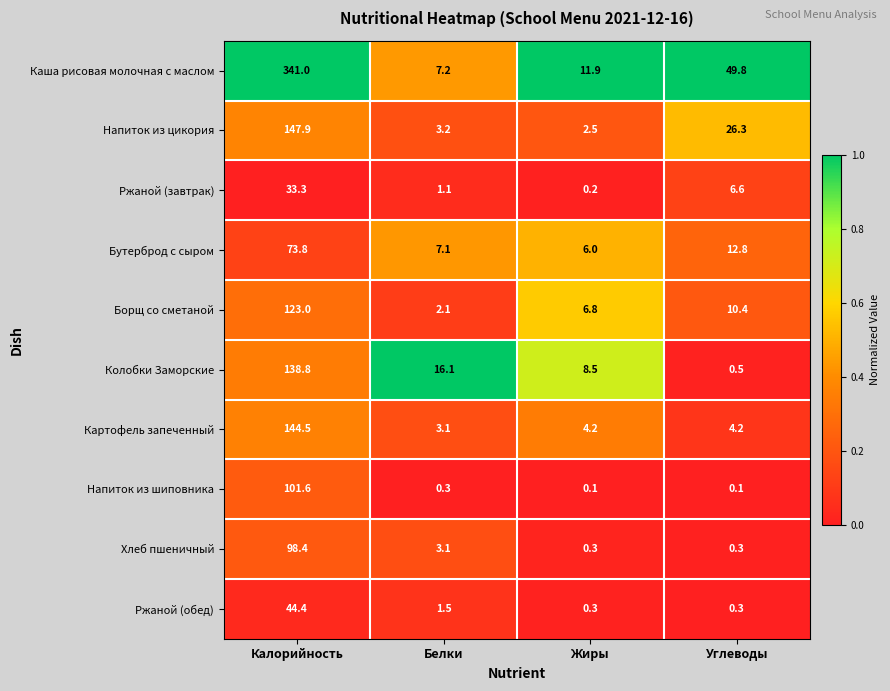

What is the maximum value for Колобки Заморские?

138.8